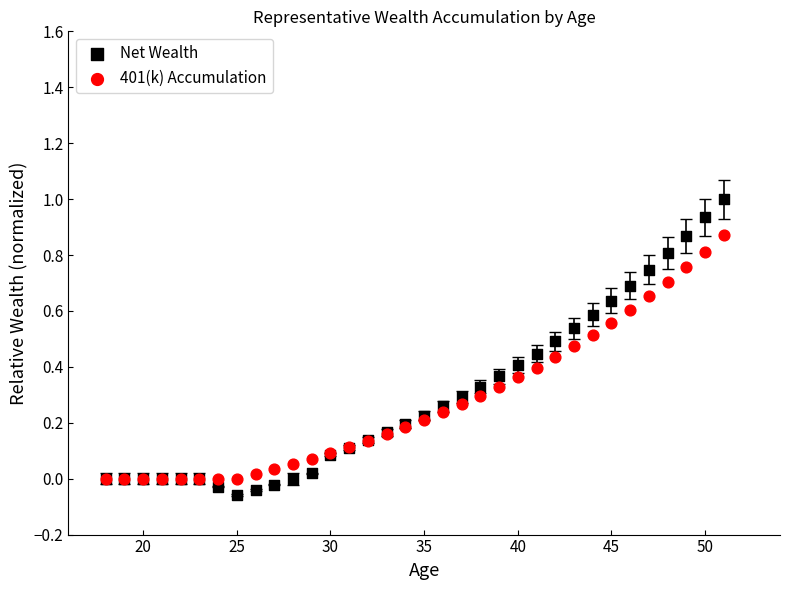

What are all the series names shown in the legend?

Net Wealth, 401(k) Accumulation